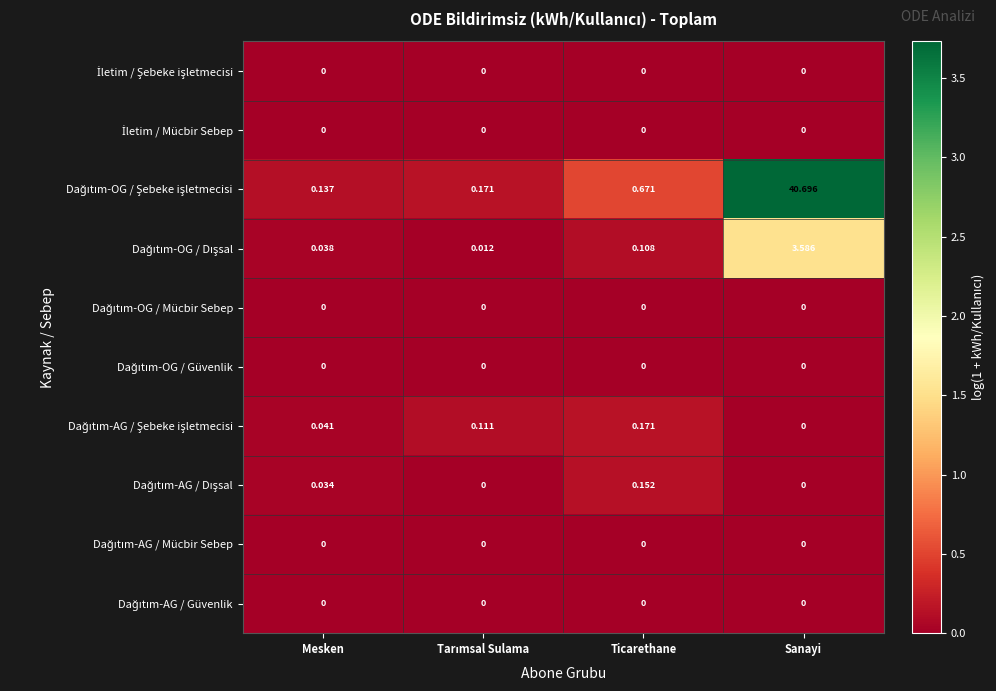

Which has a higher value, Ticarethane or Sanayi?

Ticarethane